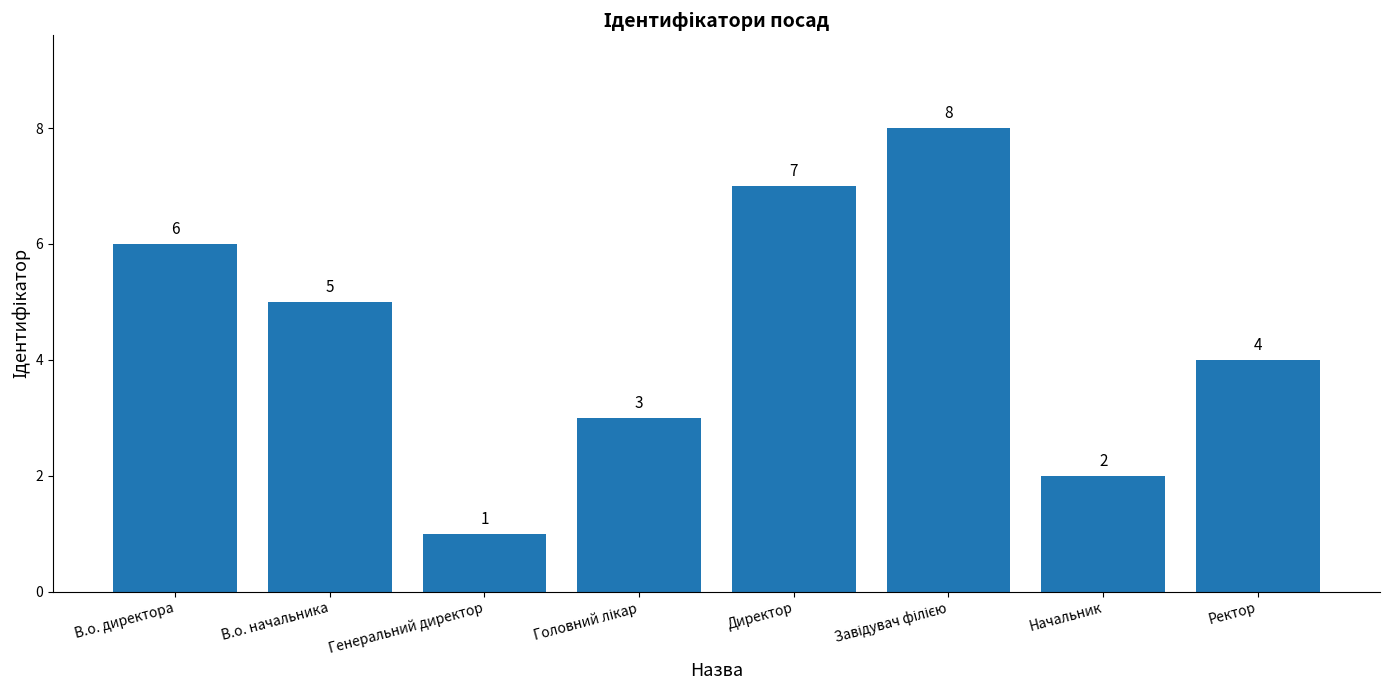

Reading left to right, list all the values displayed in this chart.

6	5	1	3	7	8	2	4